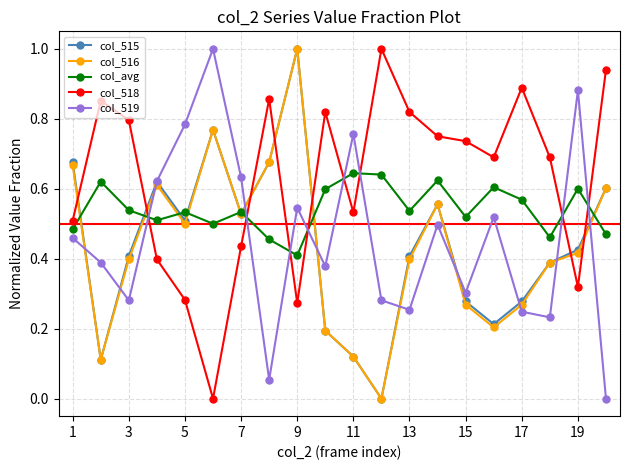

How many interior local peaks does the col_519 series have?

6